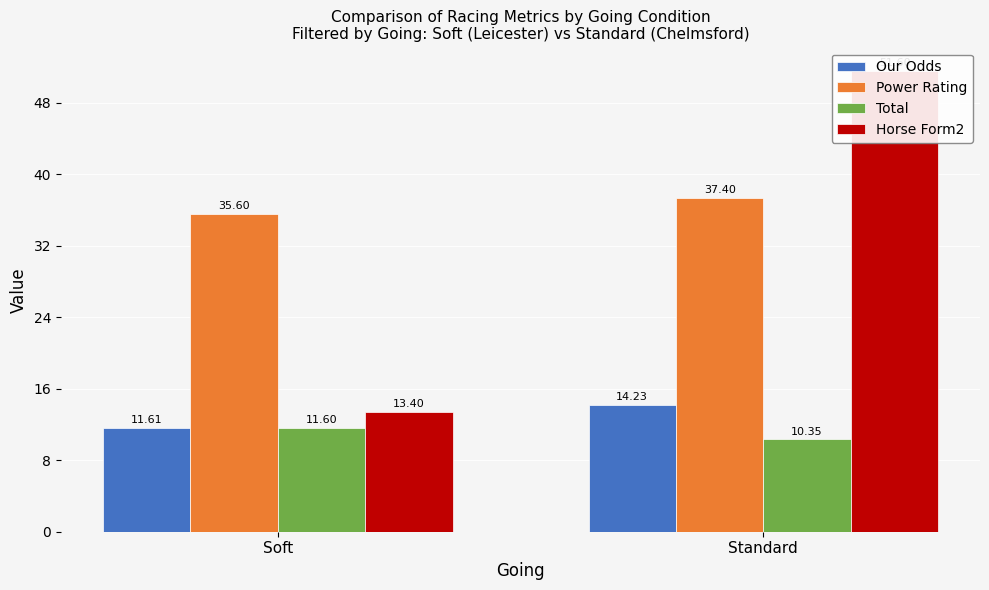

The Total series shows 14.1 at Standard. True or false?

False